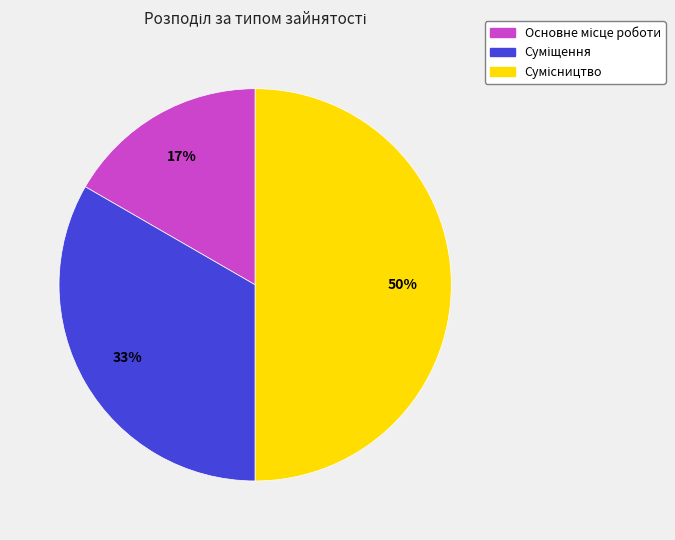

To the nearest percent, what is the average slice percentage?

33%